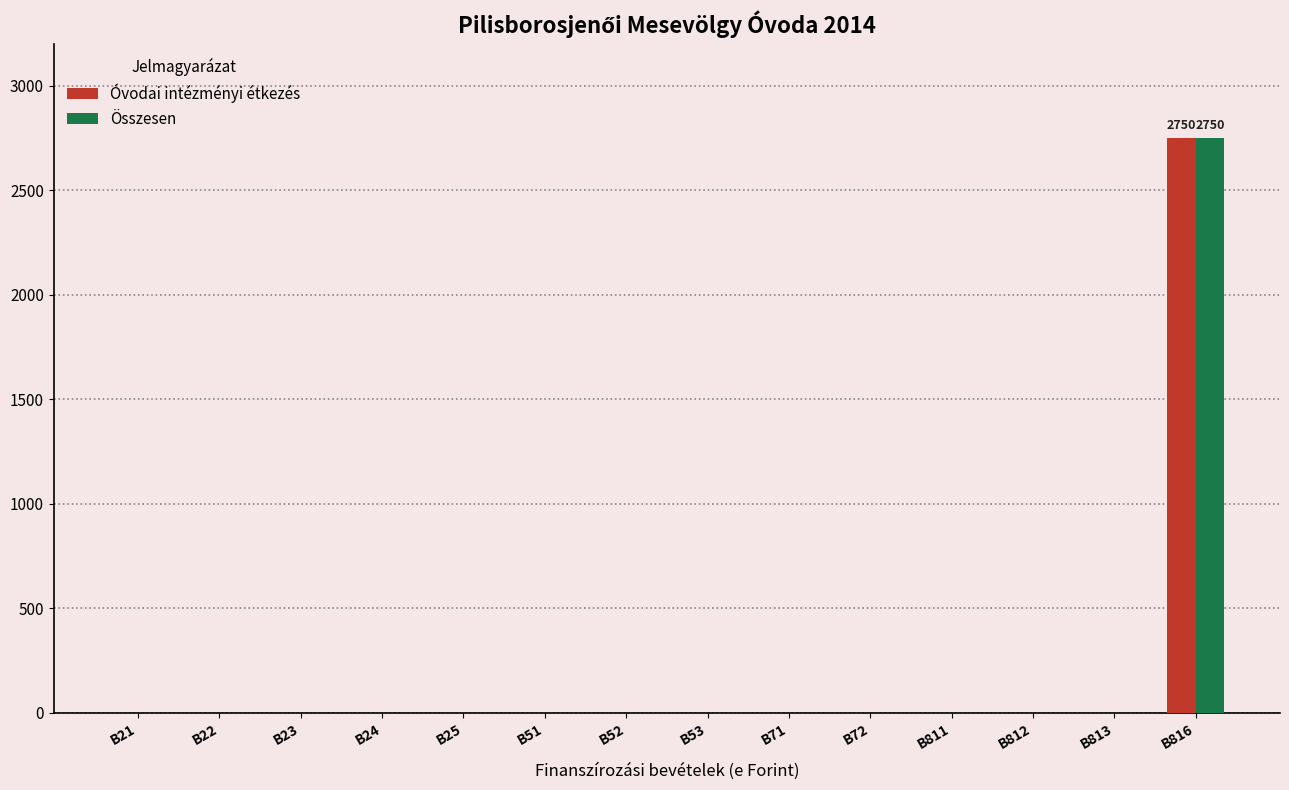

The value of Összesen at B22 is 875. True or false?

False